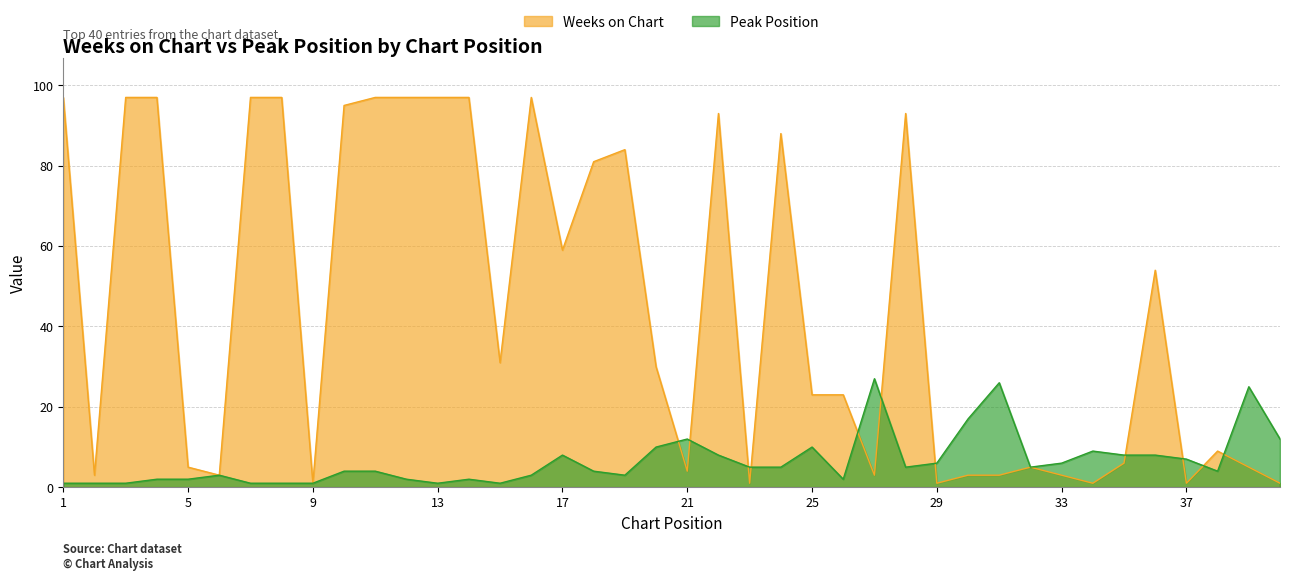

What is the sum of all Peak Position values?

262